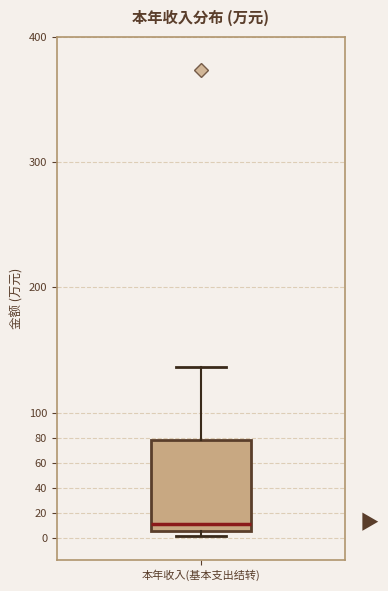

Where does the lower whisker of the box for 本年收入(基本支出结转) end on the y-axis? The values are not printed on the chart, so give them approximately, as read against the axis.

2